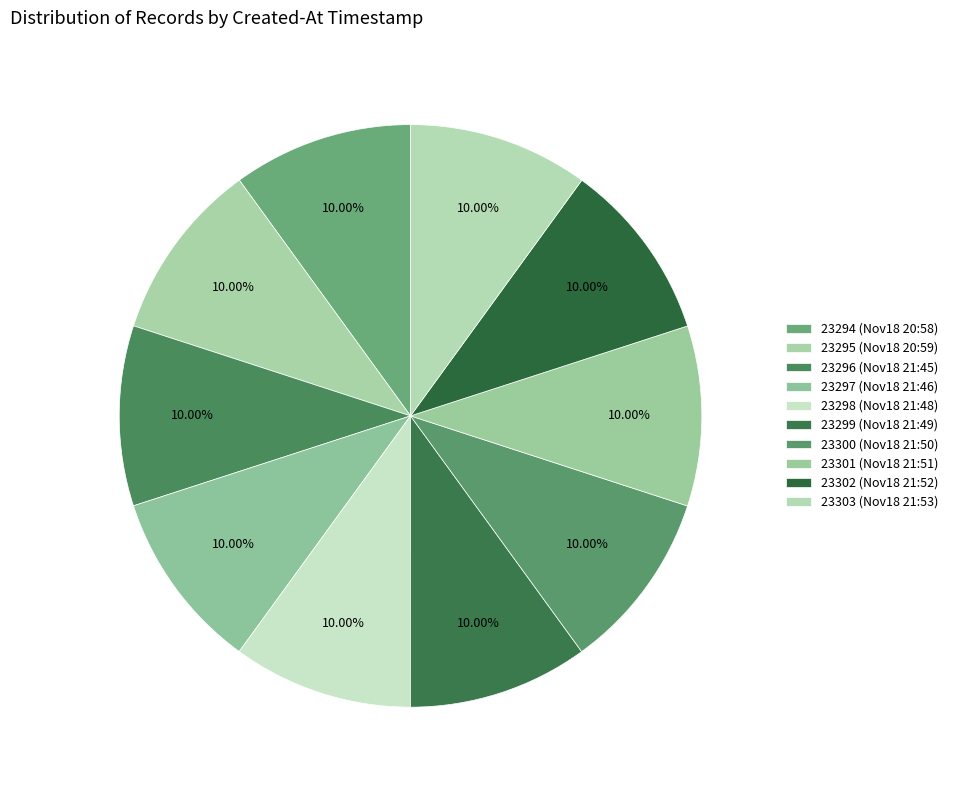

Count the number of slices in the pie.

10